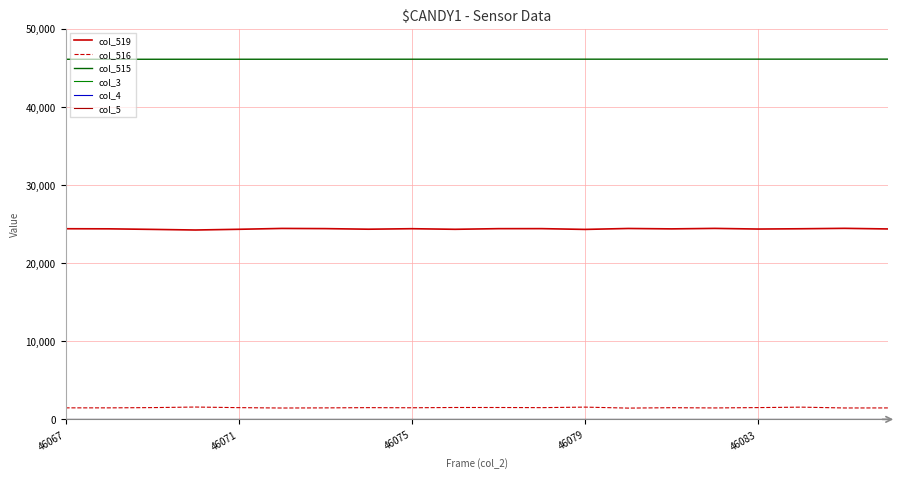

What is the label of the 20th point from the right?

46067